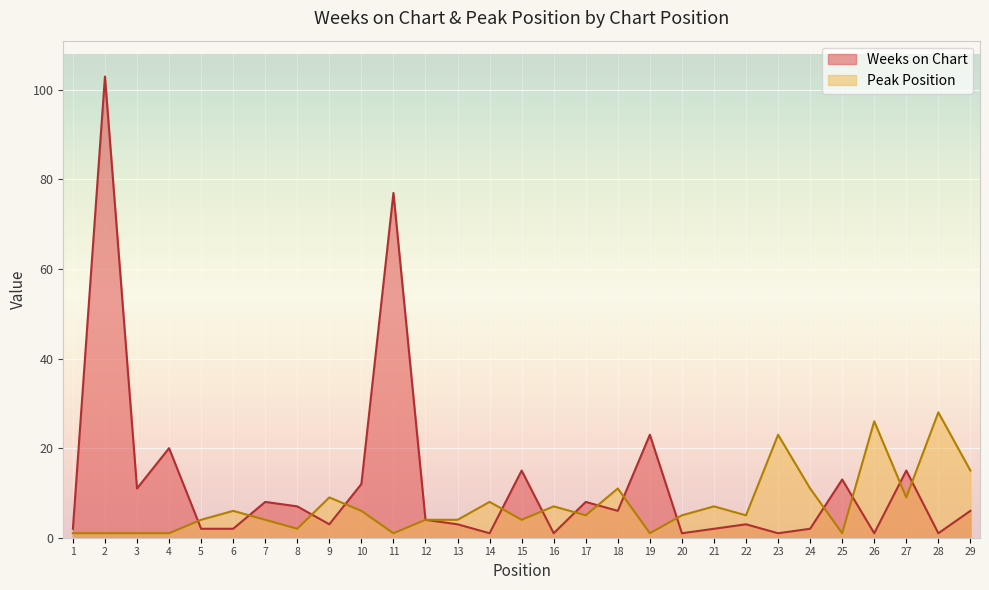

The value of Peak Position at 4 is 2. True or false?

False